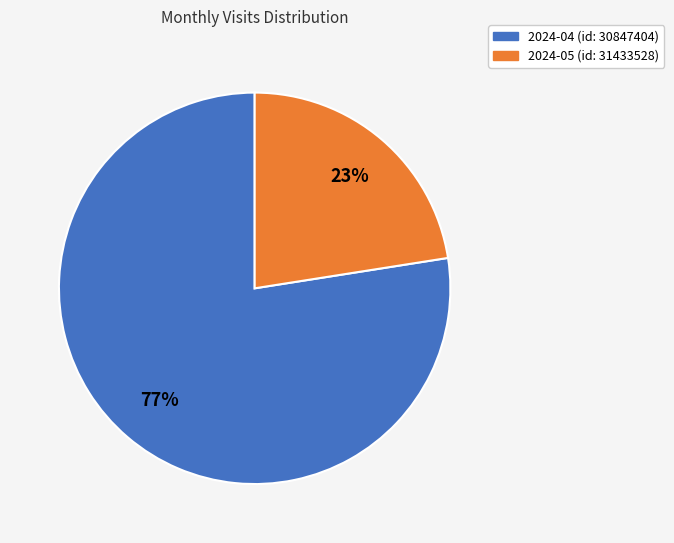

What percentage is the 2024-05 (id: 31433528) slice, to the nearest percent?

23%